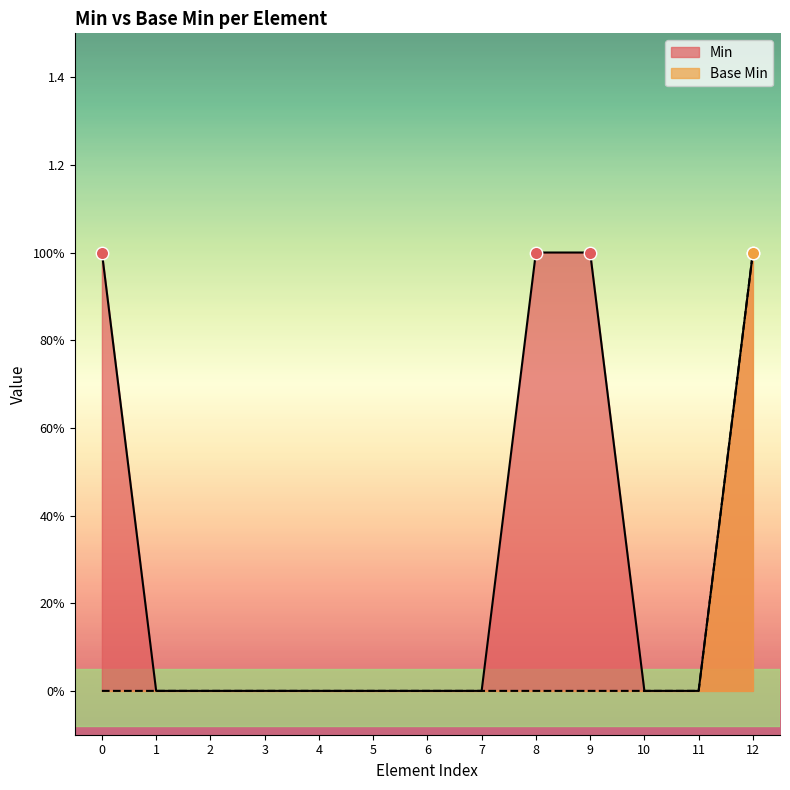

Which series has the largest Y range (max minus min)?

Min